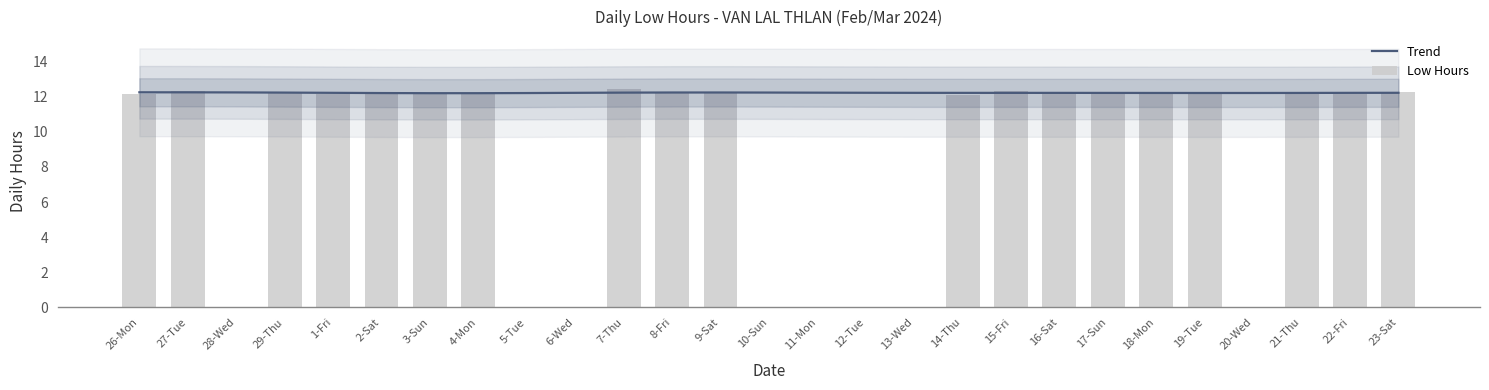

The Low Hours series shows 5.9 at 5-Tue. True or false?

False